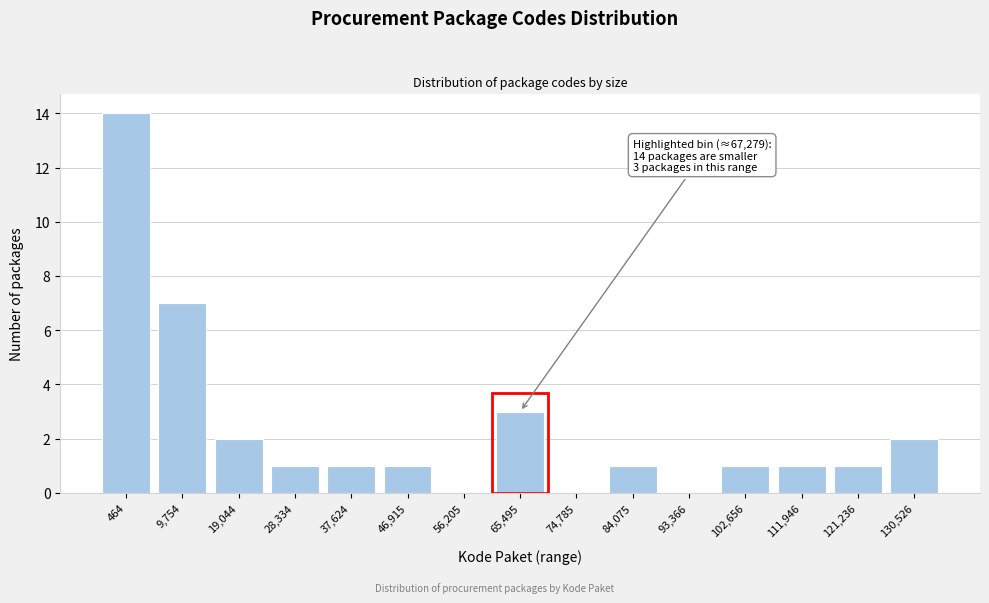

Reading left to right, list all the values displayed in this chart.

464=14	9,754=7	19,044=2	28,334=1	37,624=1	46,915=1	56,205=0	65,495=3	74,785=0	84,075=1	93,366=0	102,656=1	111,946=1	121,236=1	130,526=2